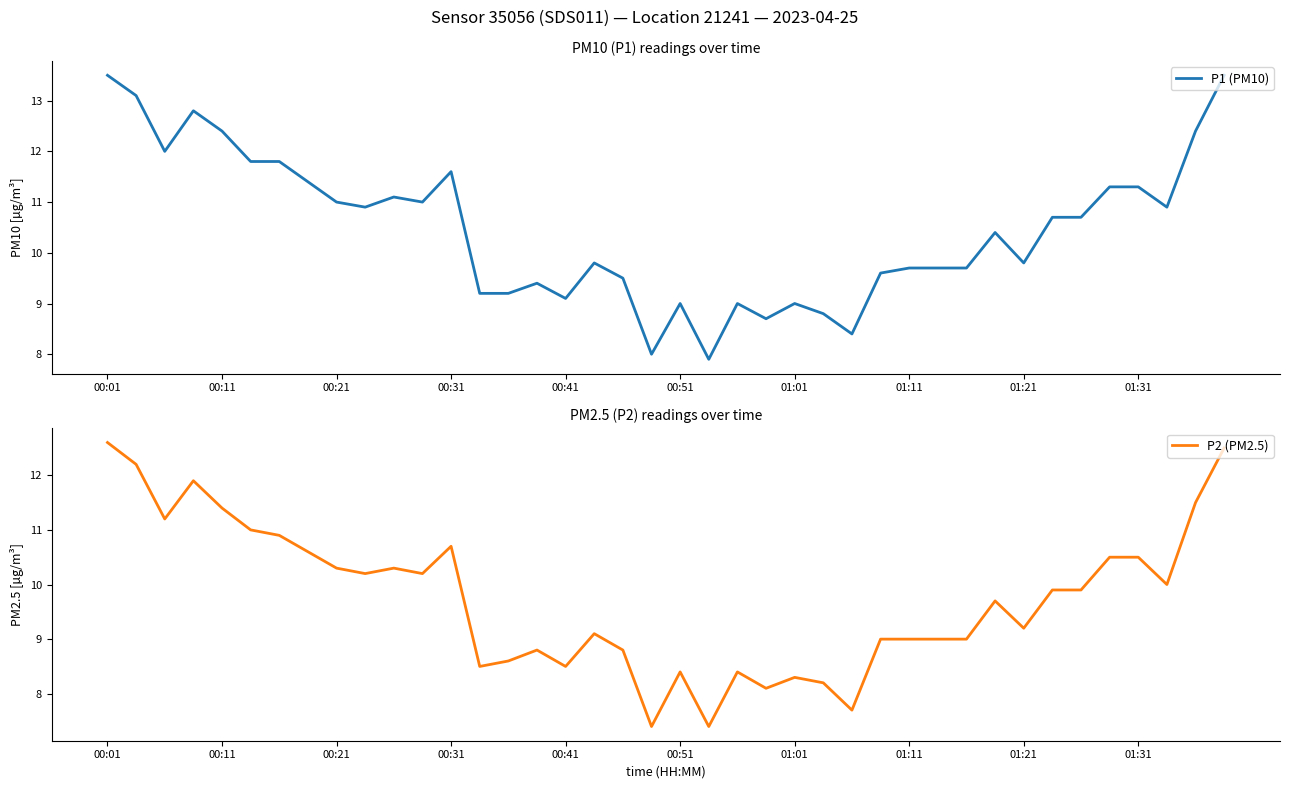

What is the approximate value of P1 (PM10) at 19?

8.0